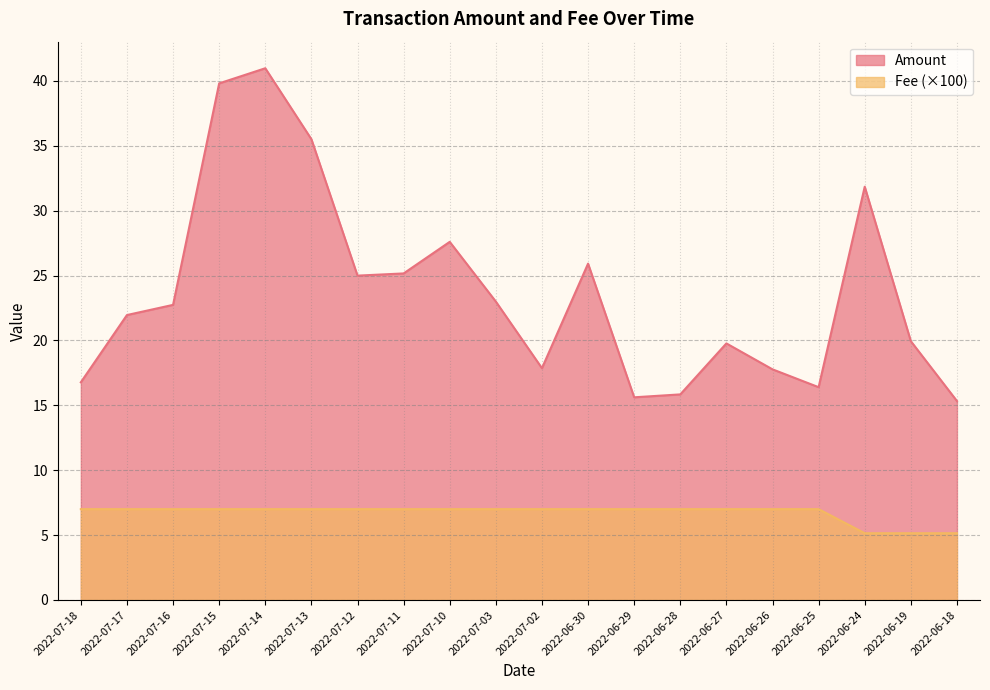

Is it true that Amount equals 11.4 at 2022-06-19?

False